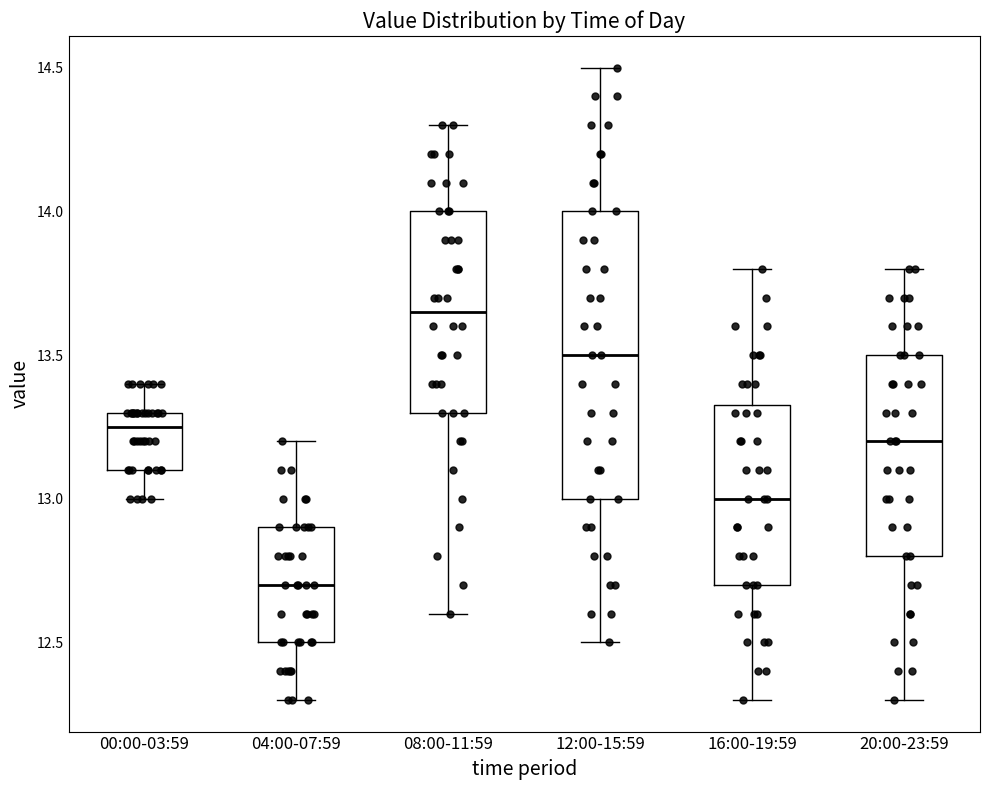

Reading left to right, read every box against the y-axis: the position of its median line, the range the box covers, and the ends of its whiskers. The values are not printed on the chart, so give them approximately, as read against the axis.

00:00-03:59: median 13.25, box 13.10 to 13.30, whiskers 13.00 to 13.40
04:00-07:59: median 12.70, box 12.50 to 12.90, whiskers 12.30 to 13.20
08:00-11:59: median 13.65, box 13.30 to 14.00, whiskers 12.60 to 14.30
12:00-15:59: median 13.50, box 13.00 to 14.00, whiskers 12.50 to 14.50
16:00-19:59: median 13.00, box 12.70 to 13.35, whiskers 12.30 to 13.80
20:00-23:59: median 13.20, box 12.80 to 13.50, whiskers 12.30 to 13.80